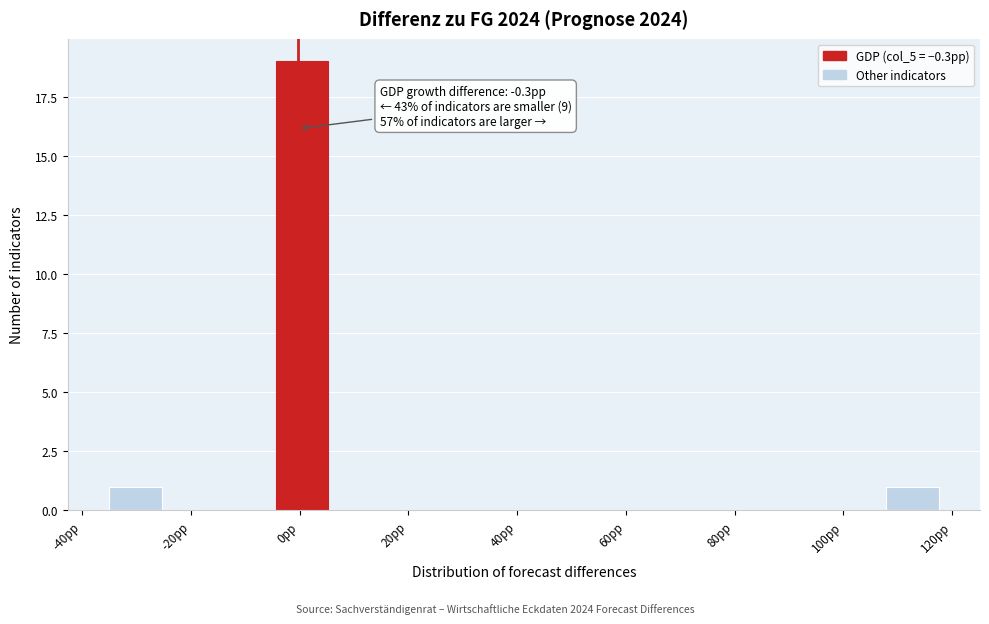

Which range on the x-axis has the tallest bar?

-4.4 to 5.8